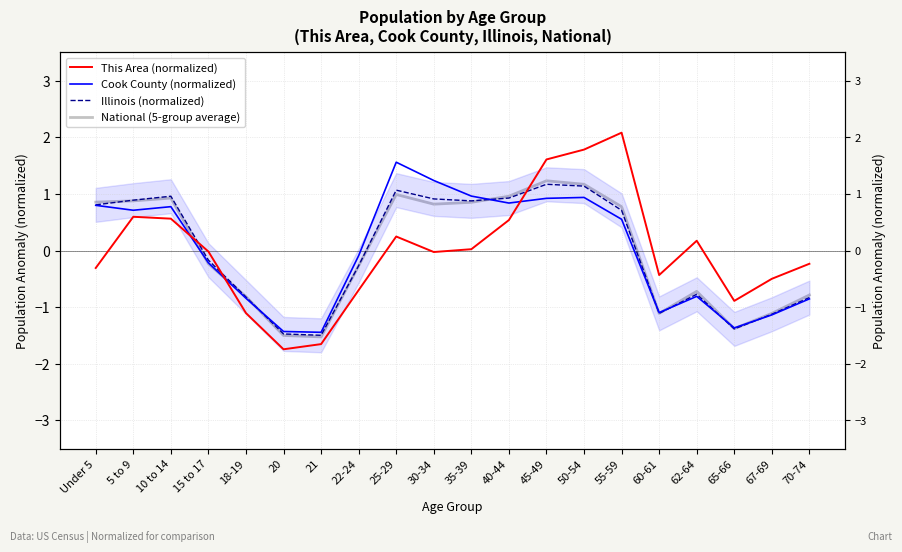

Is this an area chart (filled region under the line)?

No